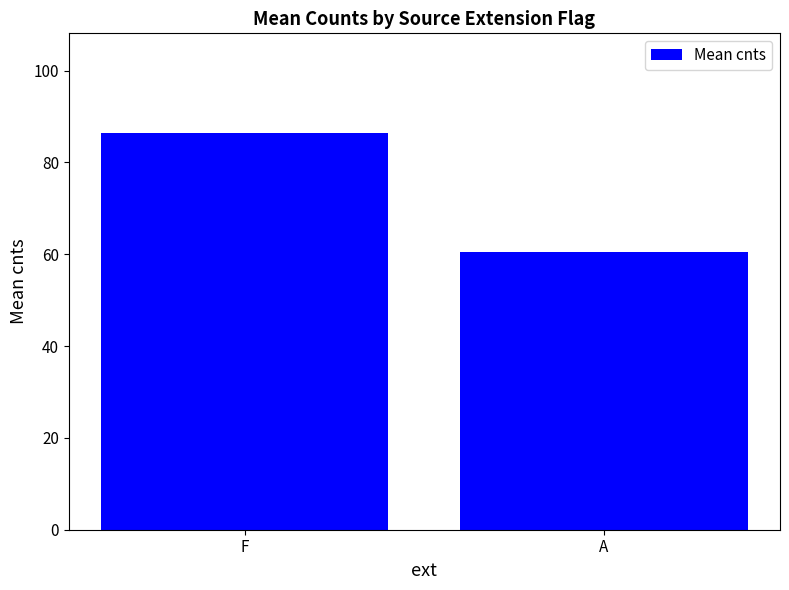

What is the sum of all values?

146.9